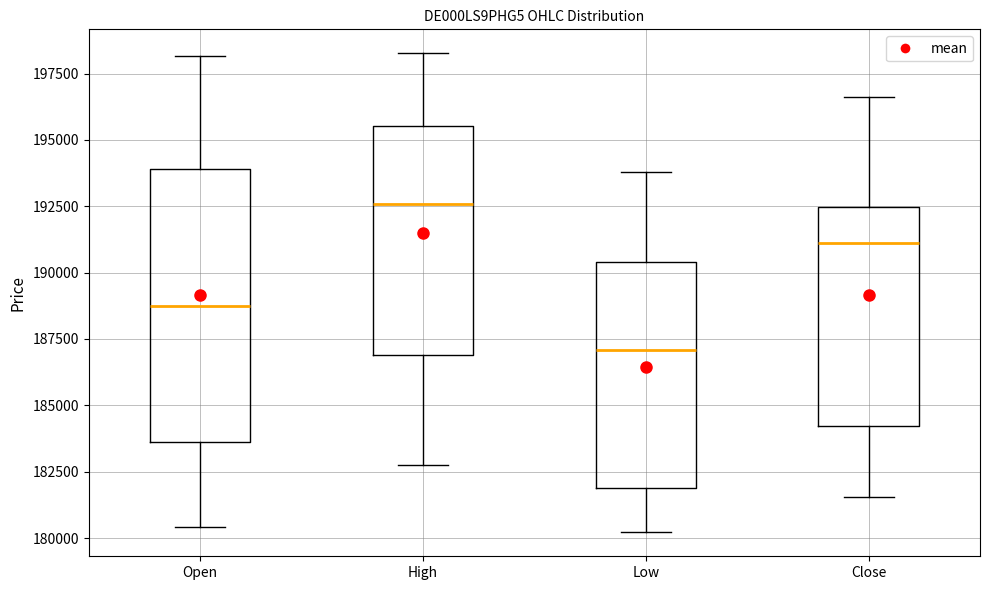

Which box is the tallest, from its lower edge to its upper edge?

Open